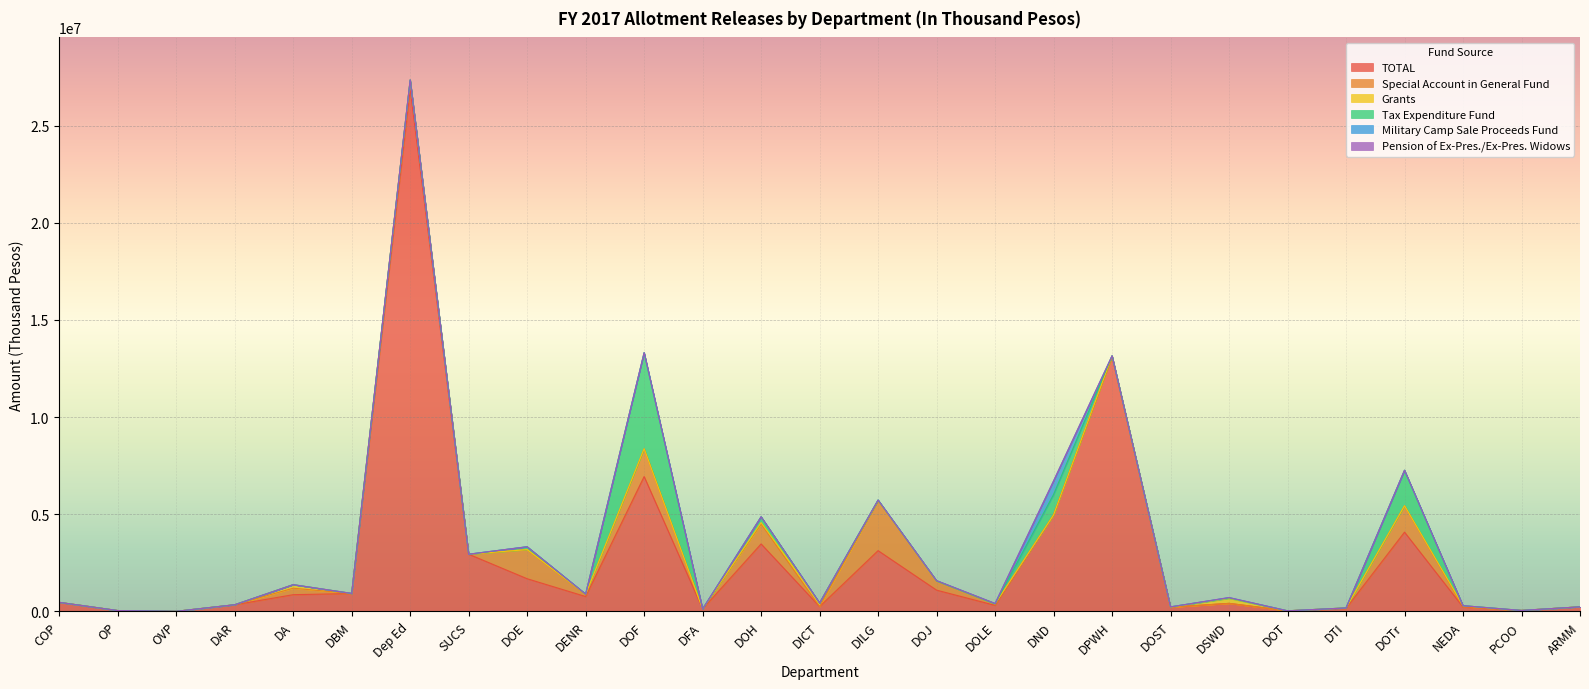

What is the label of the 16th point from the left?

DOJ